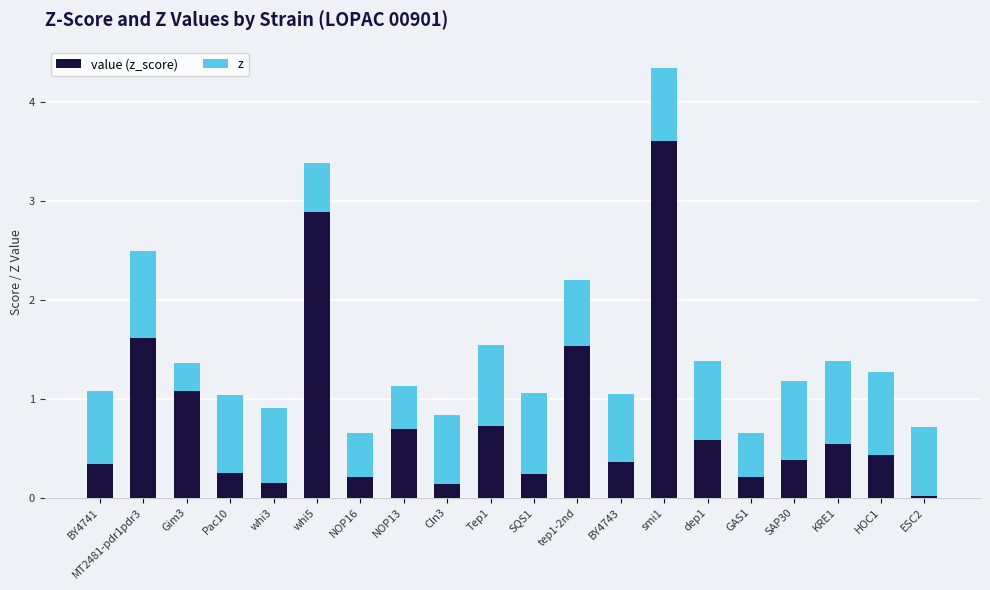

What is the total value across all series at SQS1?

1.1